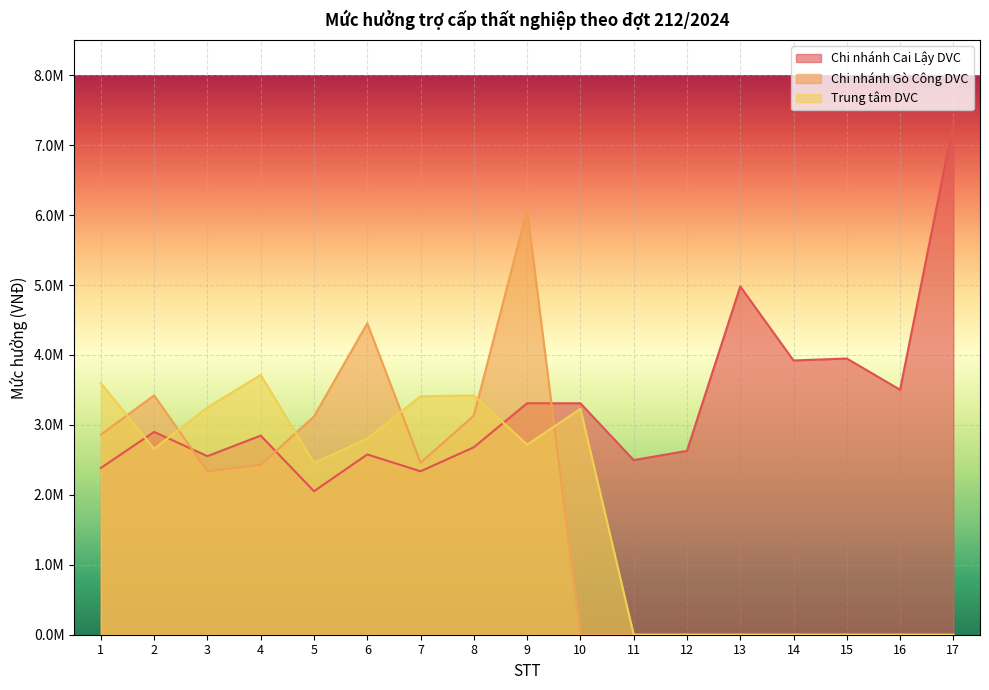

List the series in order of their peak value, lowest first.

Trung tâm DVC, Chi nhánh Gò Công DVC, Chi nhánh Cai Lậy DVC